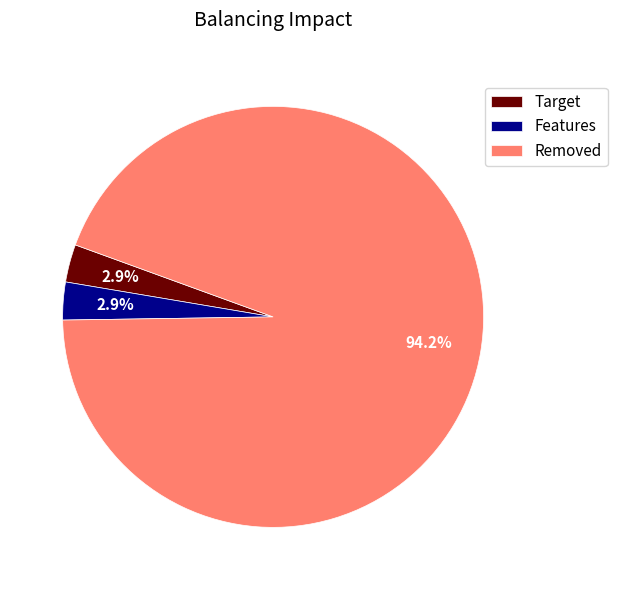

Does any single category account for the majority?

Yes